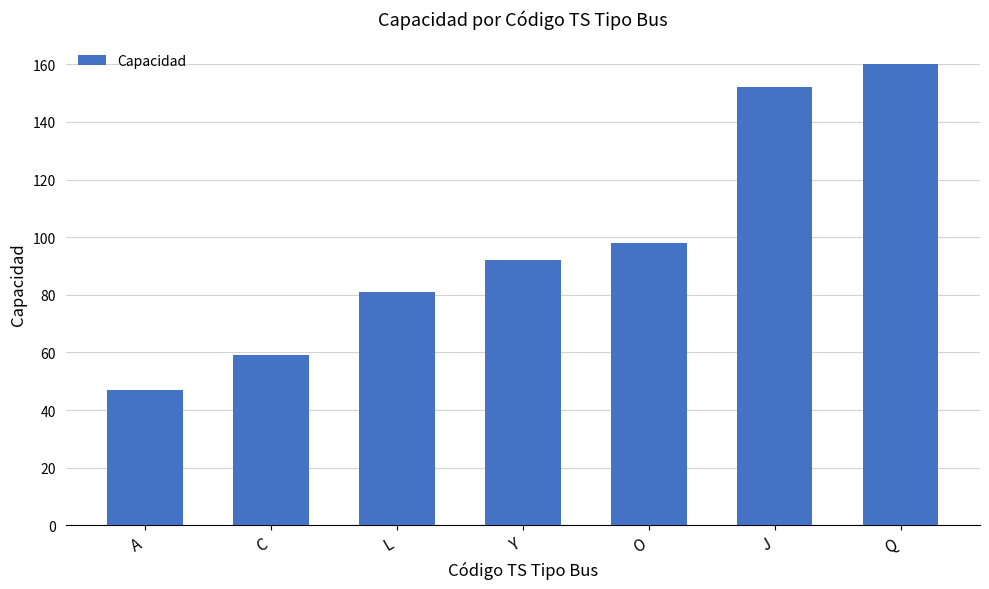

What is the label of the 6th bar from the left?

J